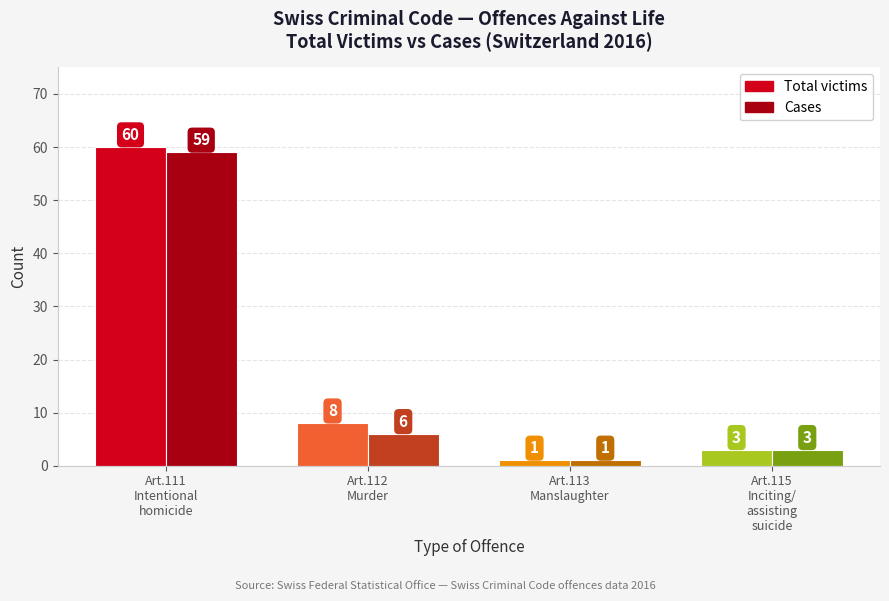

The chart shows a value of 4 at Art.115 Inciting/assisting suicide. True or false?

False